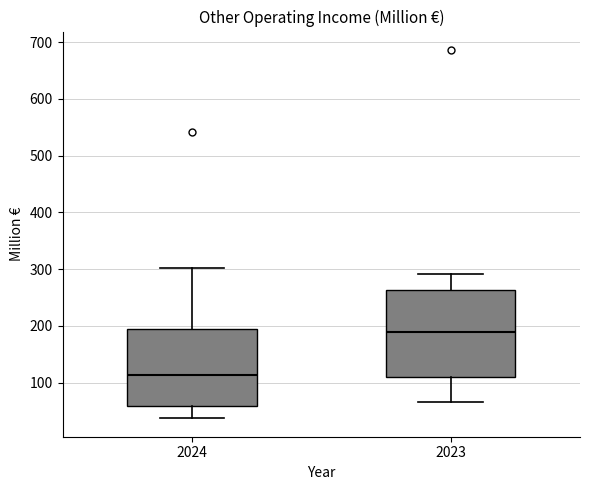

Reading left to right, read every box against the y-axis: the position of its median line, the range the box covers, and the ends of its whiskers. The values are not printed on the chart, so give them approximately, as read against the axis.

2024: median 110, box 60 to 190, whiskers 40 to 300
2023: median 190, box 110 to 260, whiskers 70 to 290